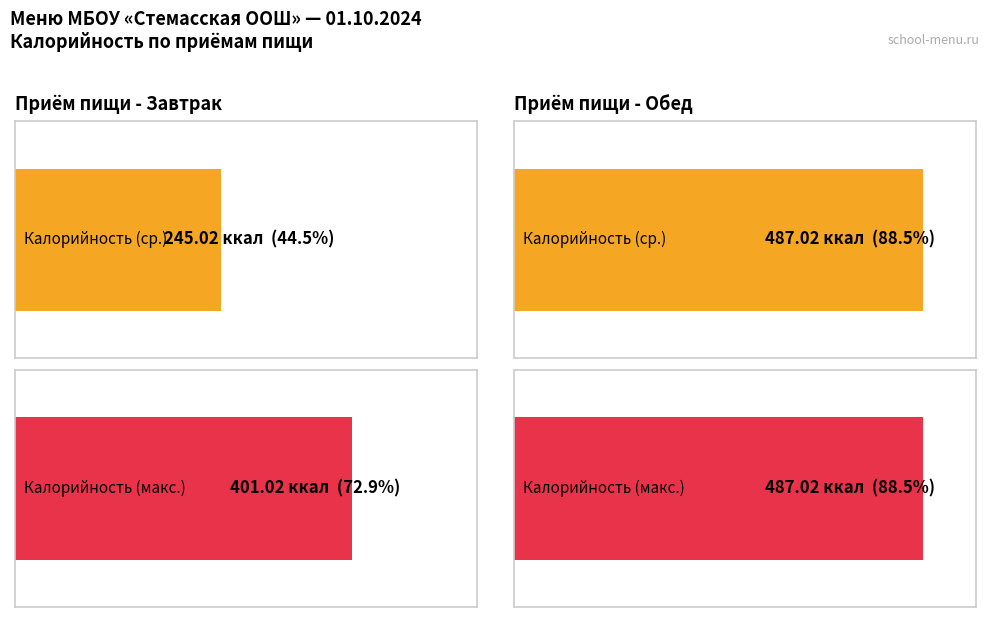

Does the chart contain any negative values?

No